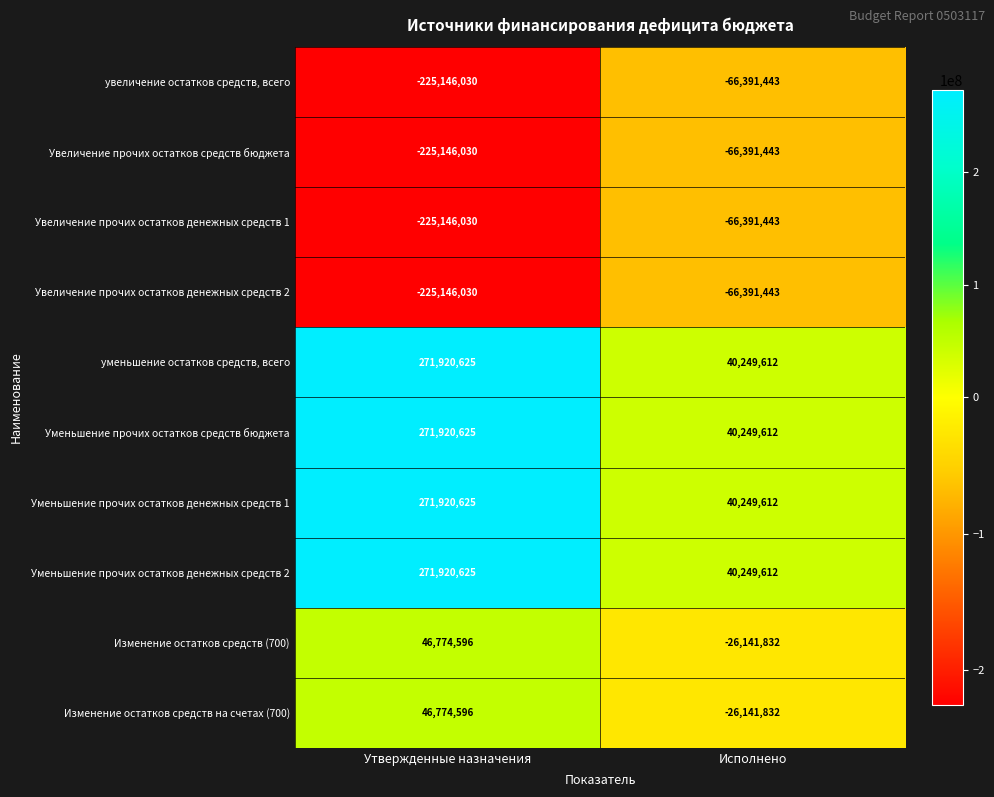

At which category is the sum across all series the highest?

Утвержденные назначения